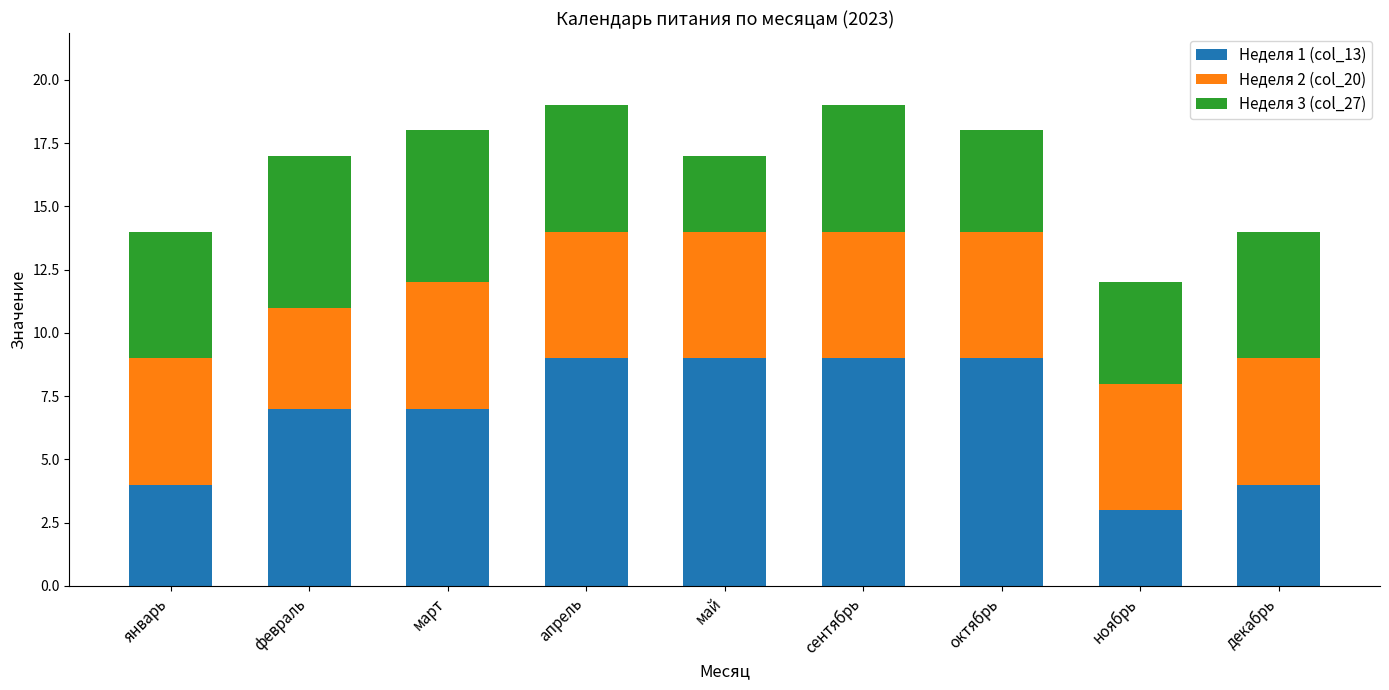

Reading left to right, transcribe the values for Неделя 1 (col_13).

январь=4	февраль=7	март=7	апрель=9	май=9	сентябрь=9	октябрь=9	ноябрь=3	декабрь=4